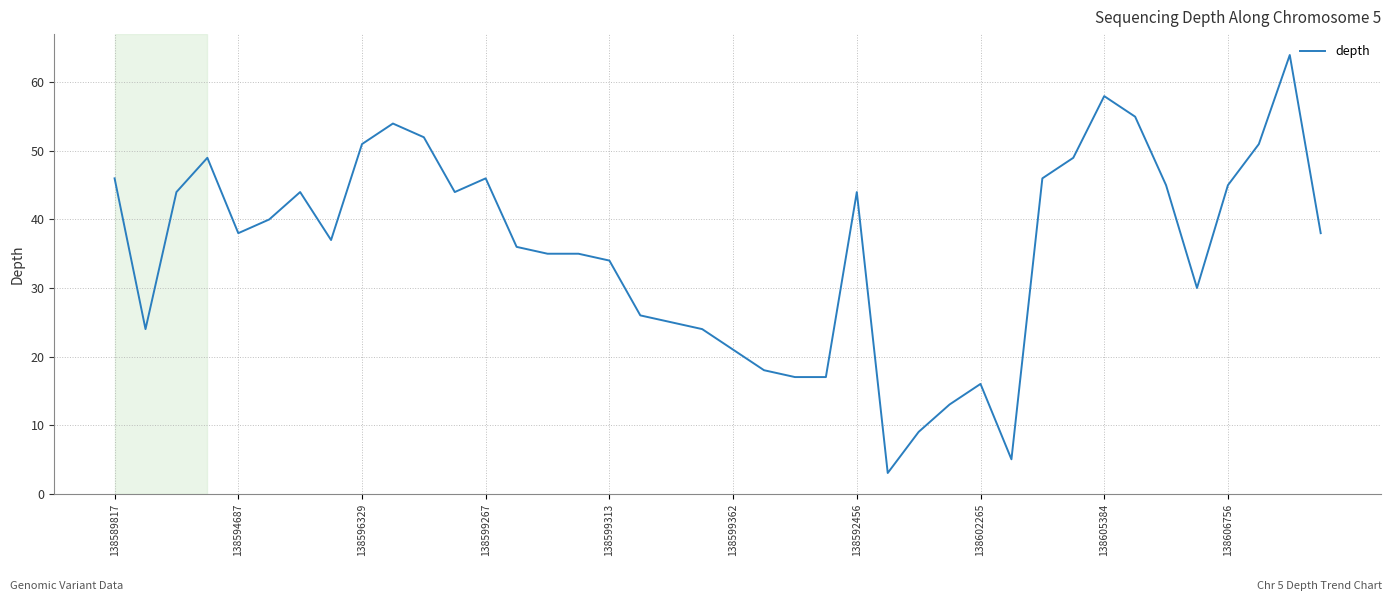

Reading left to right, transcribe all the data shown in this chart.

46	24	44	49	38	40	44	37	51	54	52	44	46	36	35	35	34	26	25	24	21	18	17	17	44	3	9	13	16	5	46	49	58	55	45	30	45	51	64	38